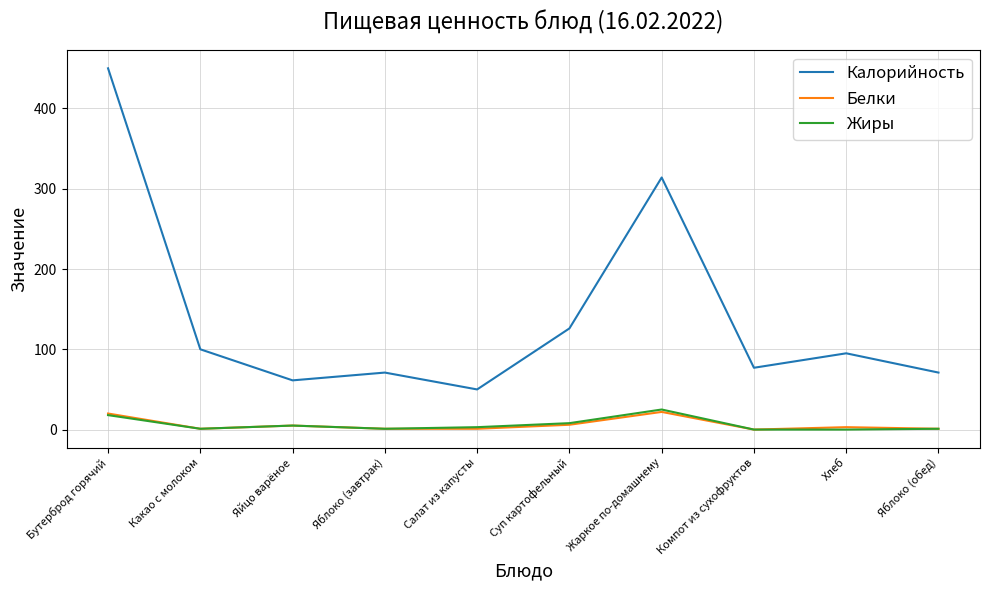

What is the total value across all series at Жаркое по-домашнему?

361.0